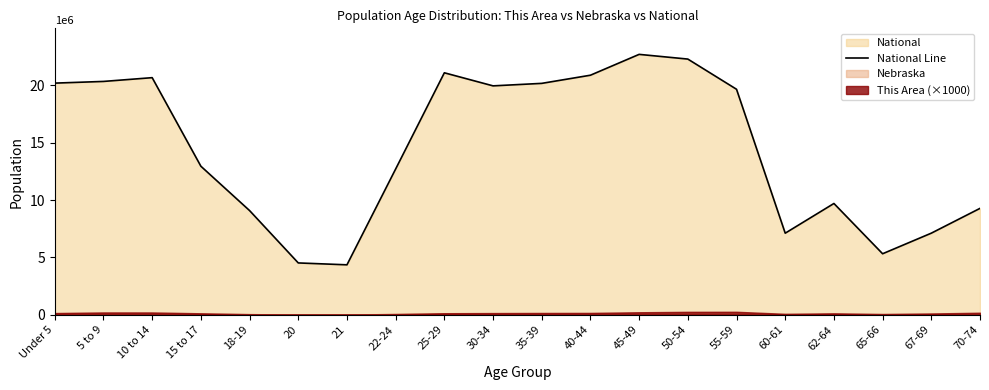

Does the chart display data point markers on the line(s)?

No